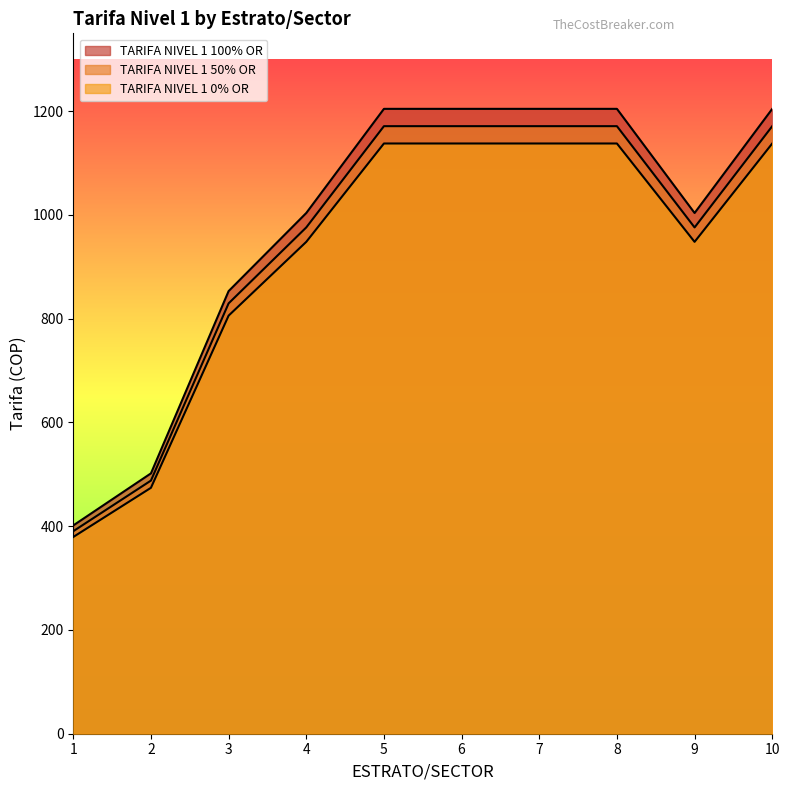

At which label does TARIFA NIVEL 1 100% OR first exceed 1204?

5